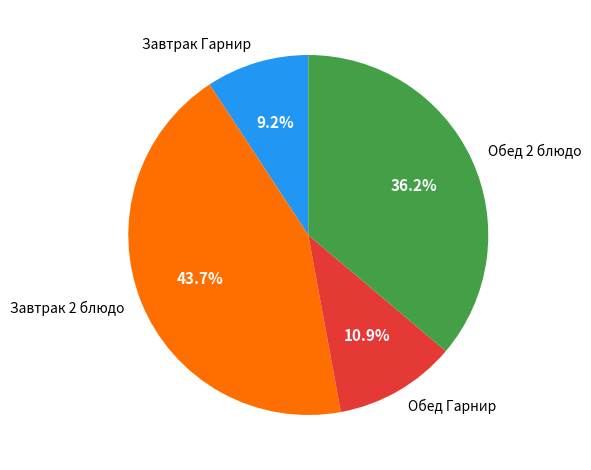

What is the largest slice in the pie chart?

Завтрак 2 блюдо